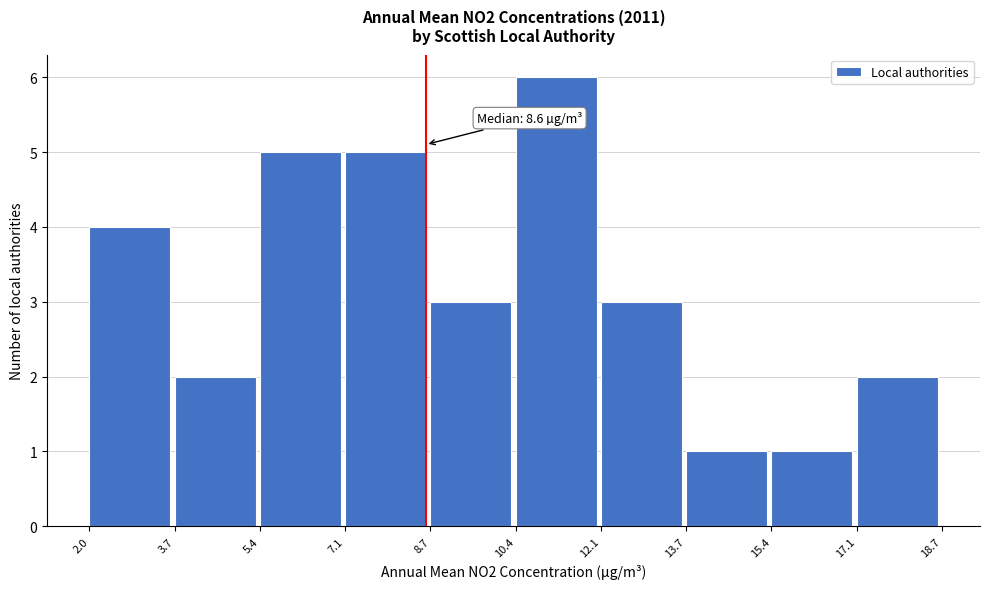

Which range on the x-axis has the tallest bar?

10.4 to 12.1